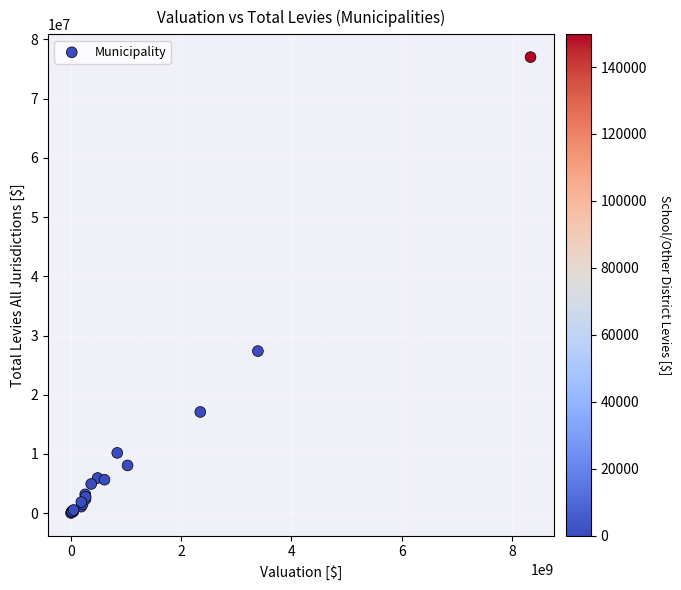

What Y value in the scatter plot is closest to 38528340?

27371643.5